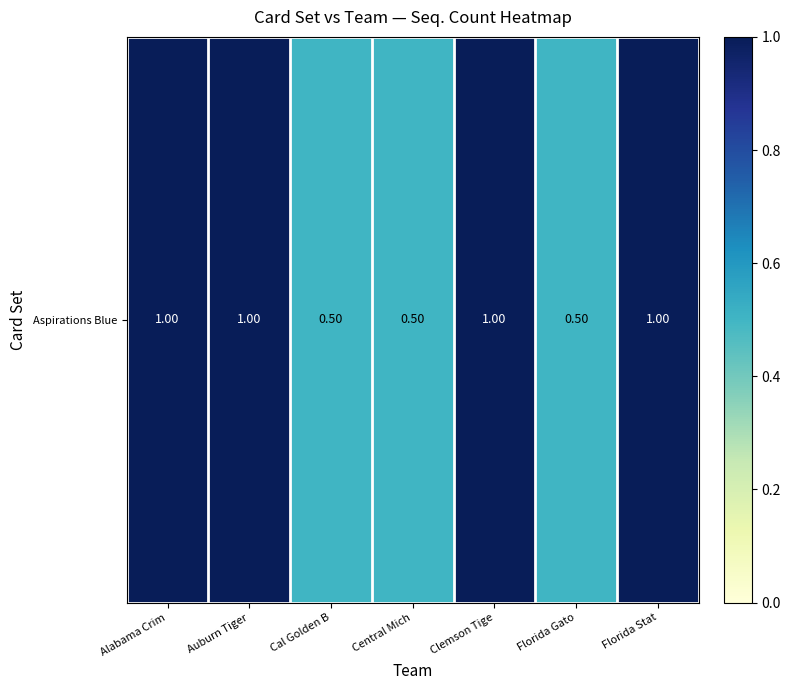

List the labels in order of value, largest first.

Alabama Crim, Auburn Tiger, Clemson Tige, Florida Stat, Cal Golden B, Central Mich, Florida Gato